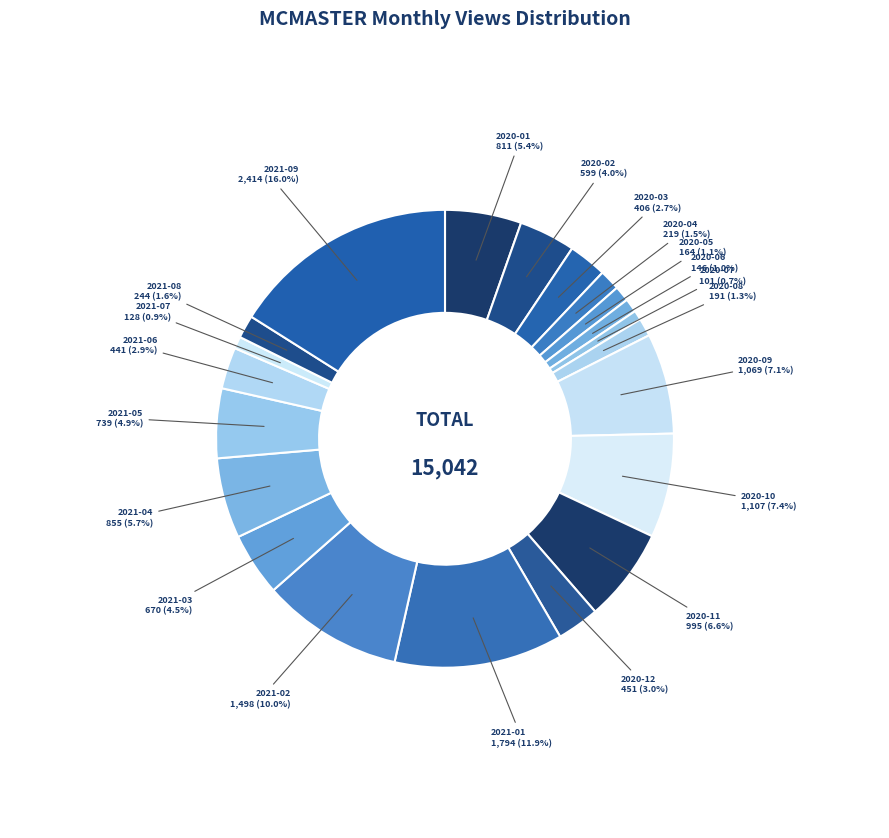

Does any single category account for the majority?

No